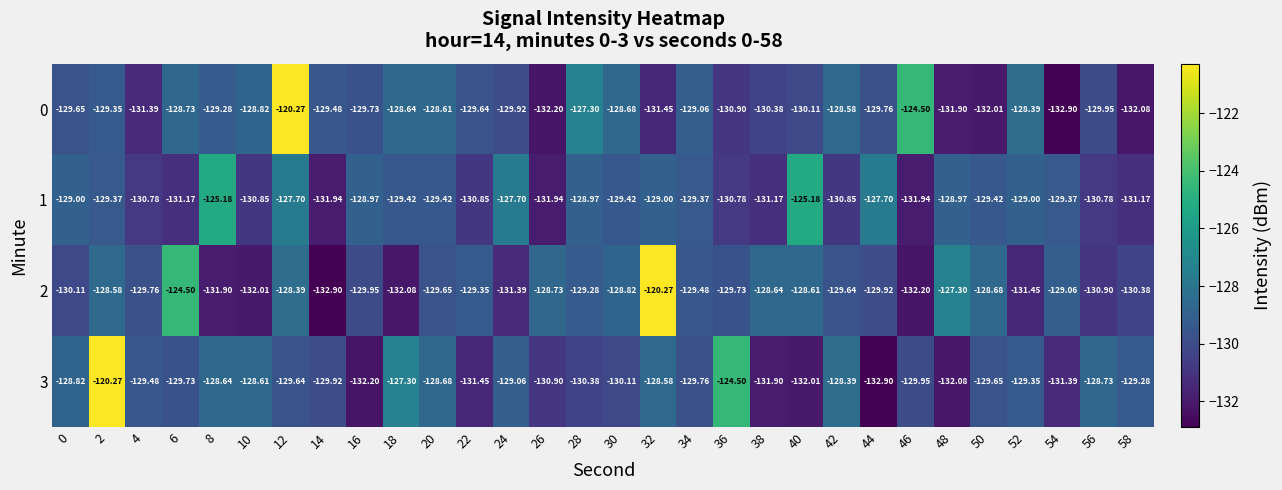

How many data points in 3 are less than -129?

20